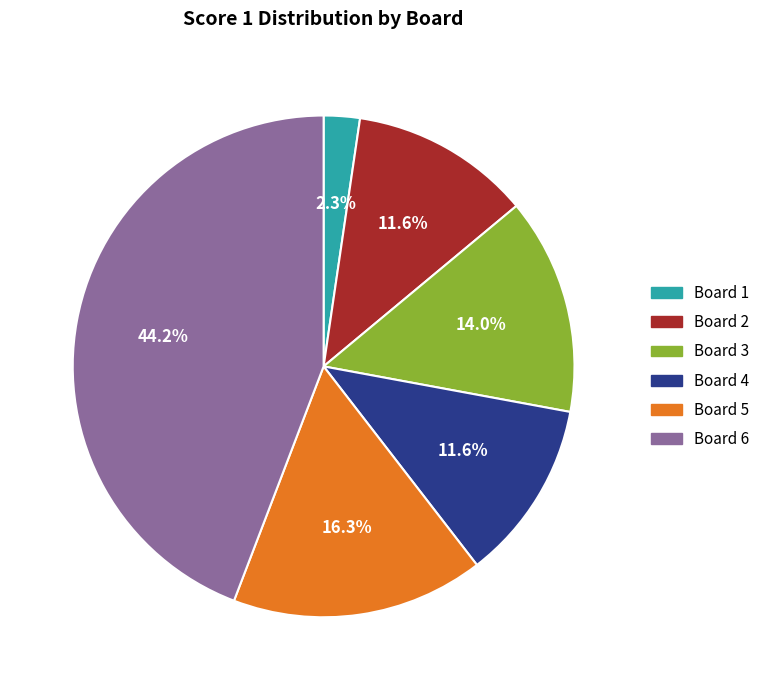

Is there any slice that represents more than half of the pie?

No